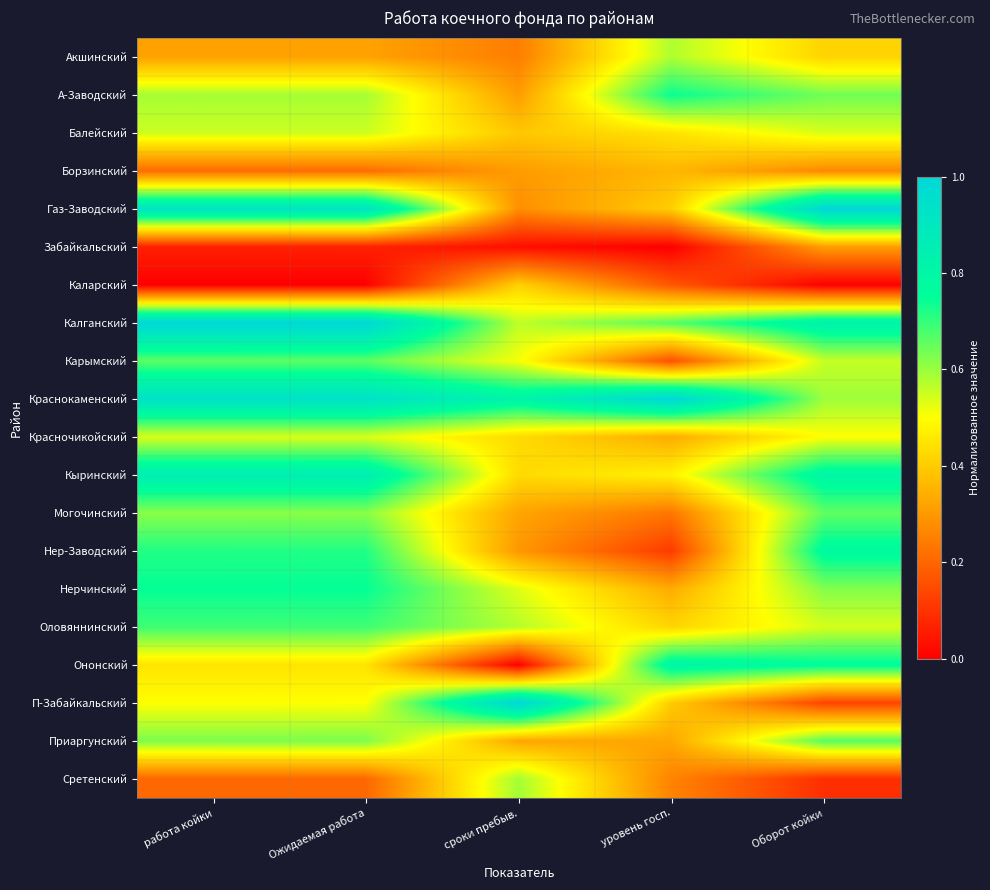

Count the number of categories in the chart.

5